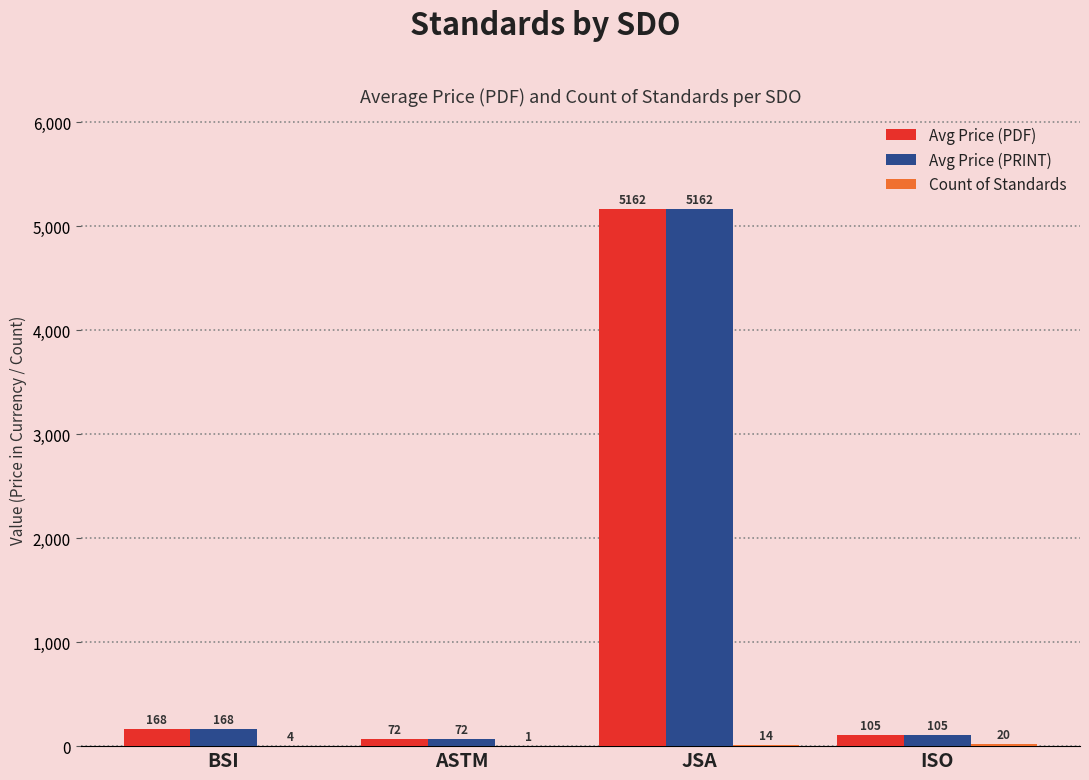

At which category is the sum across all series the highest?

JSA